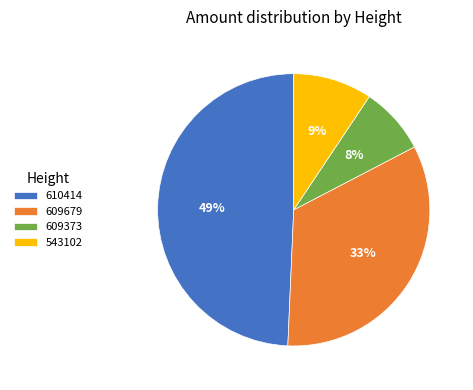

Is there any slice that represents more than half of the pie?

No